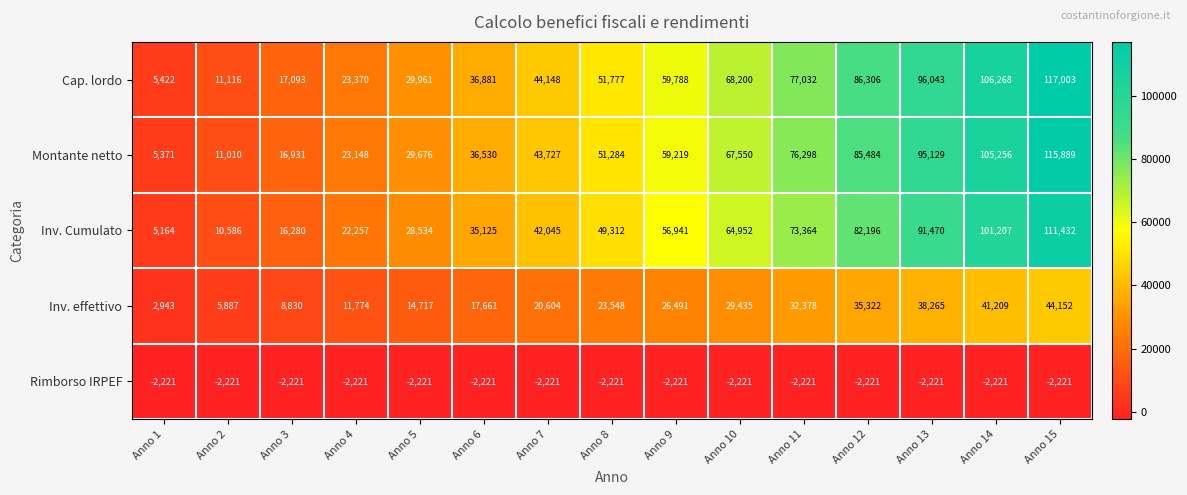

The value of Cap. lordo at Anno 6 is 36881. True or false?

True